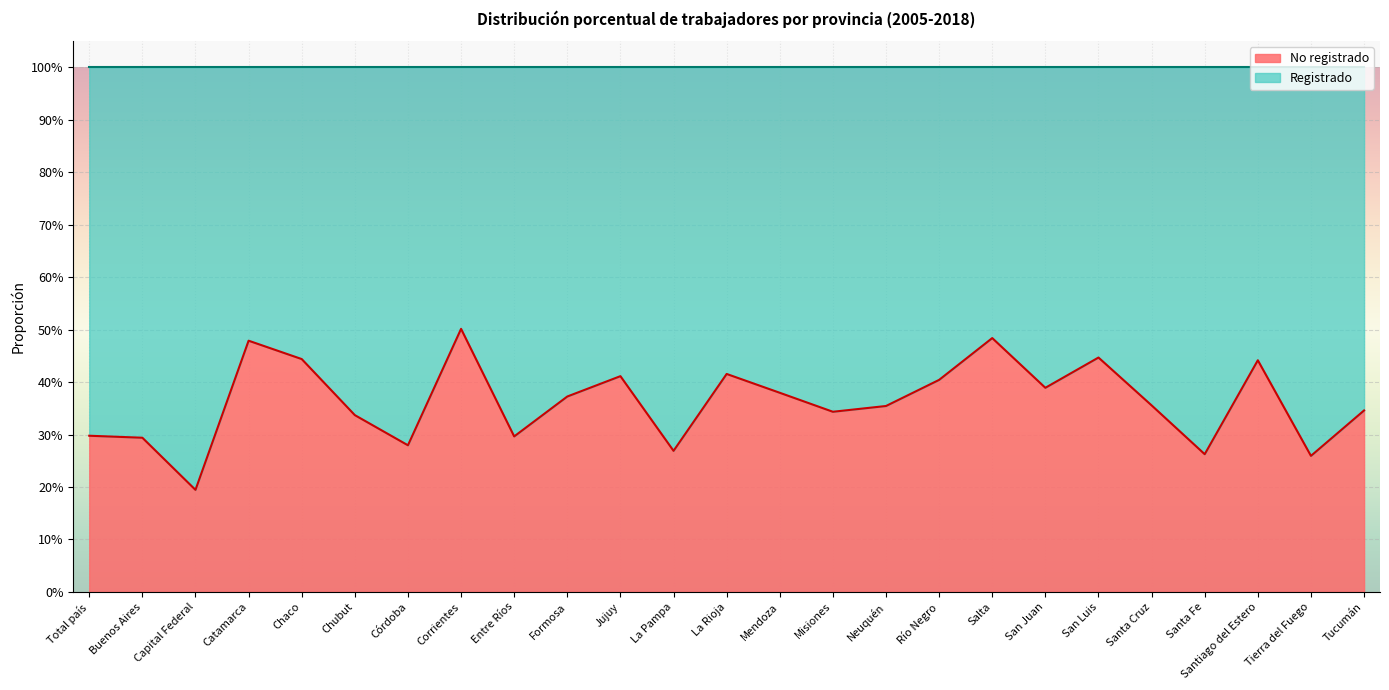

What is the average value?

0.4